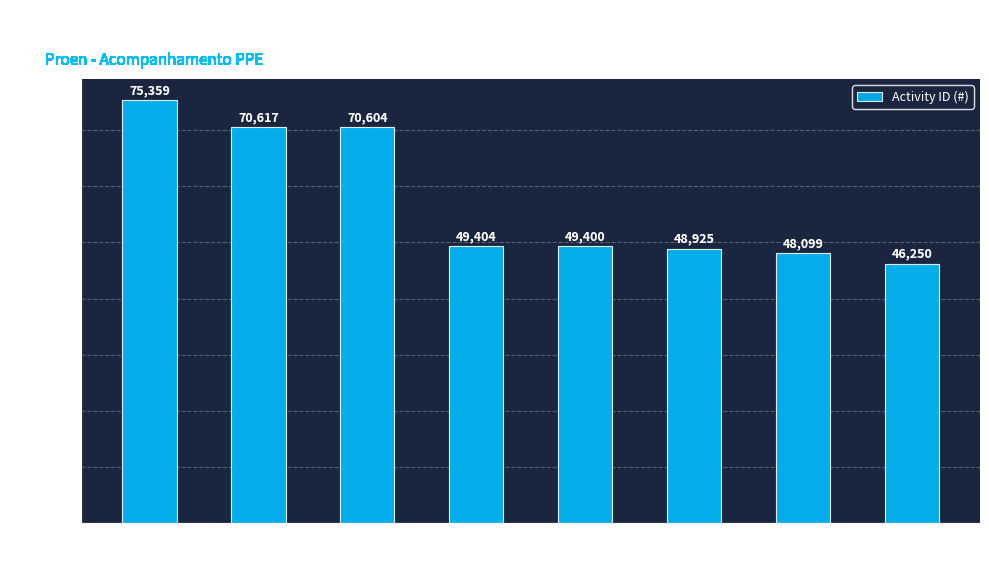

At which label is the value closest to 60804?

02/04/2021